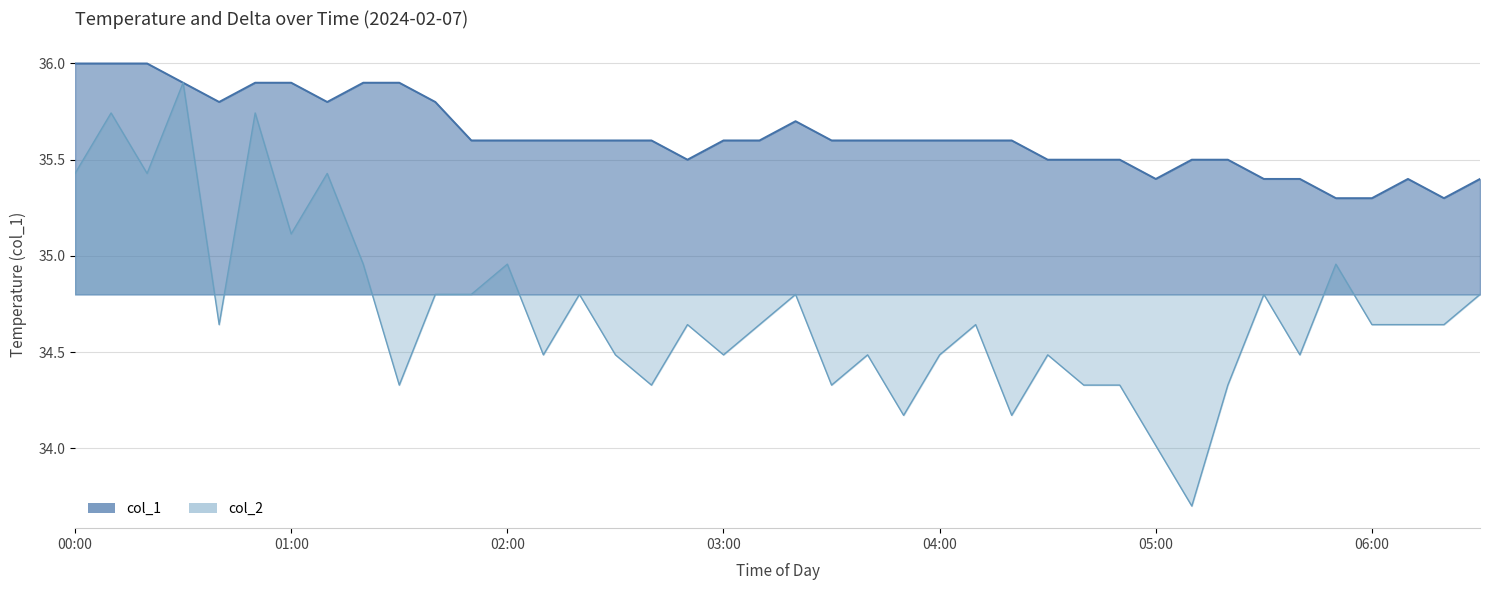

True or false: col_2 has more than 2 interior local peaks.

True